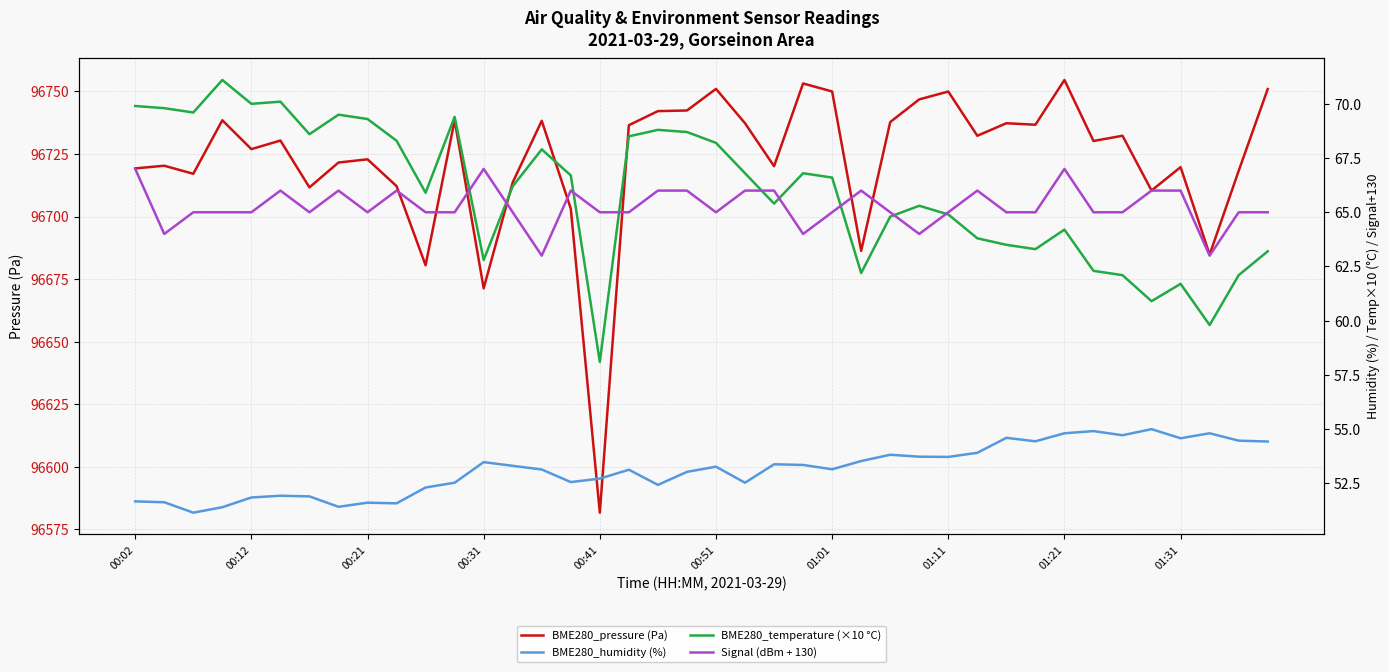

True or false: BME280_pressure (Pa) has a value of 96703.1 at 15.

True